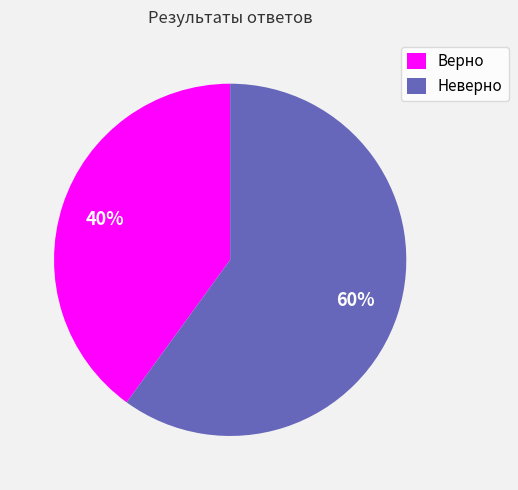

Does Верно represent more than half of the total?

No